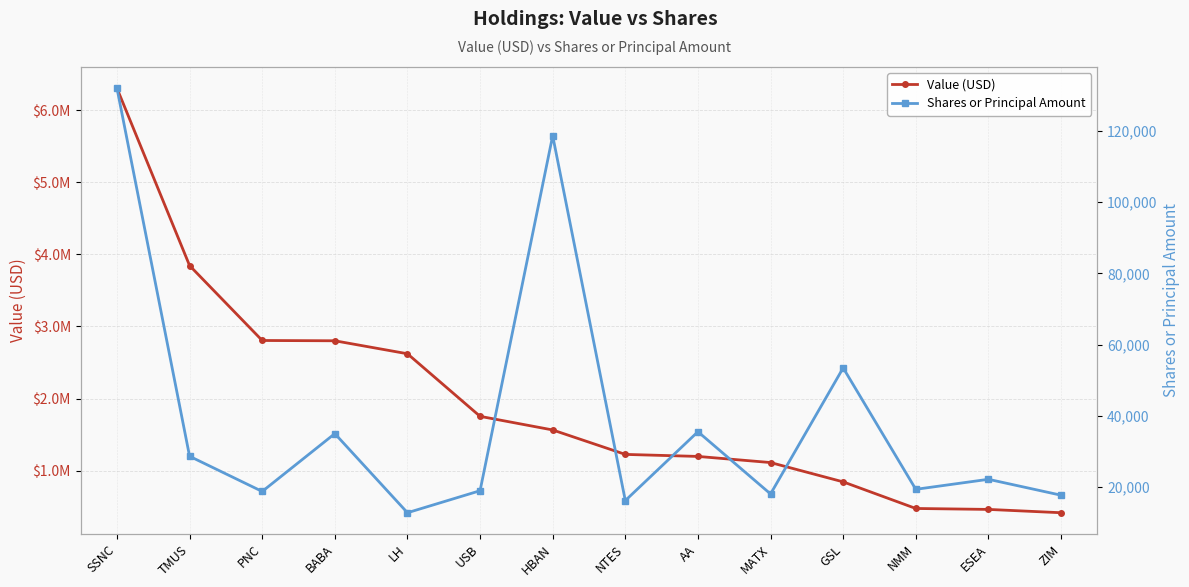

At which label does Shares or Principal Amount reach its peak?

SSNC